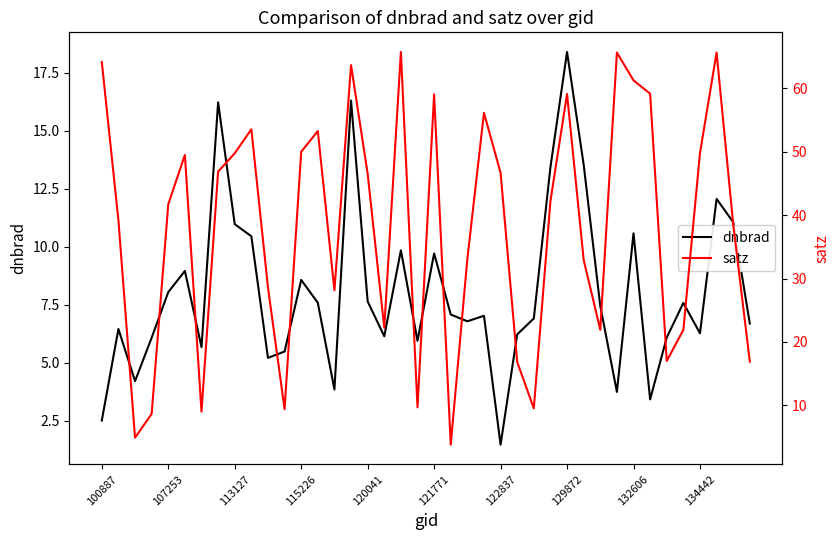

True or false: satz and dnbrad intersect in this chart.

True